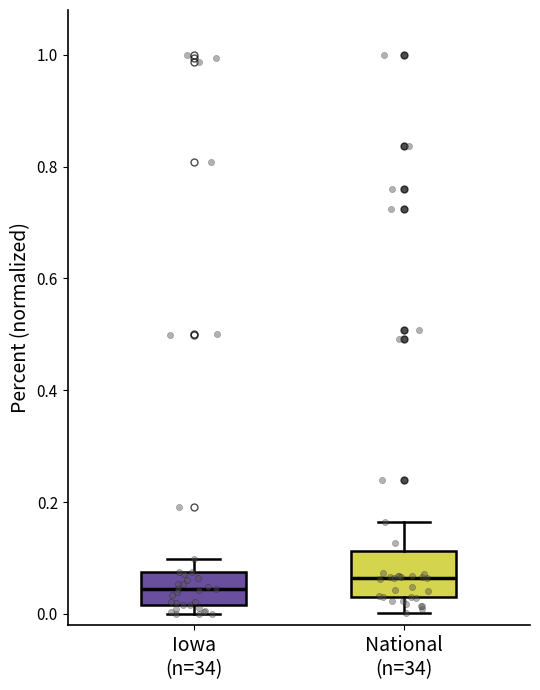

Comparing the boxes themselves (not the whiskers), which one is the tallest?

National (n=34)